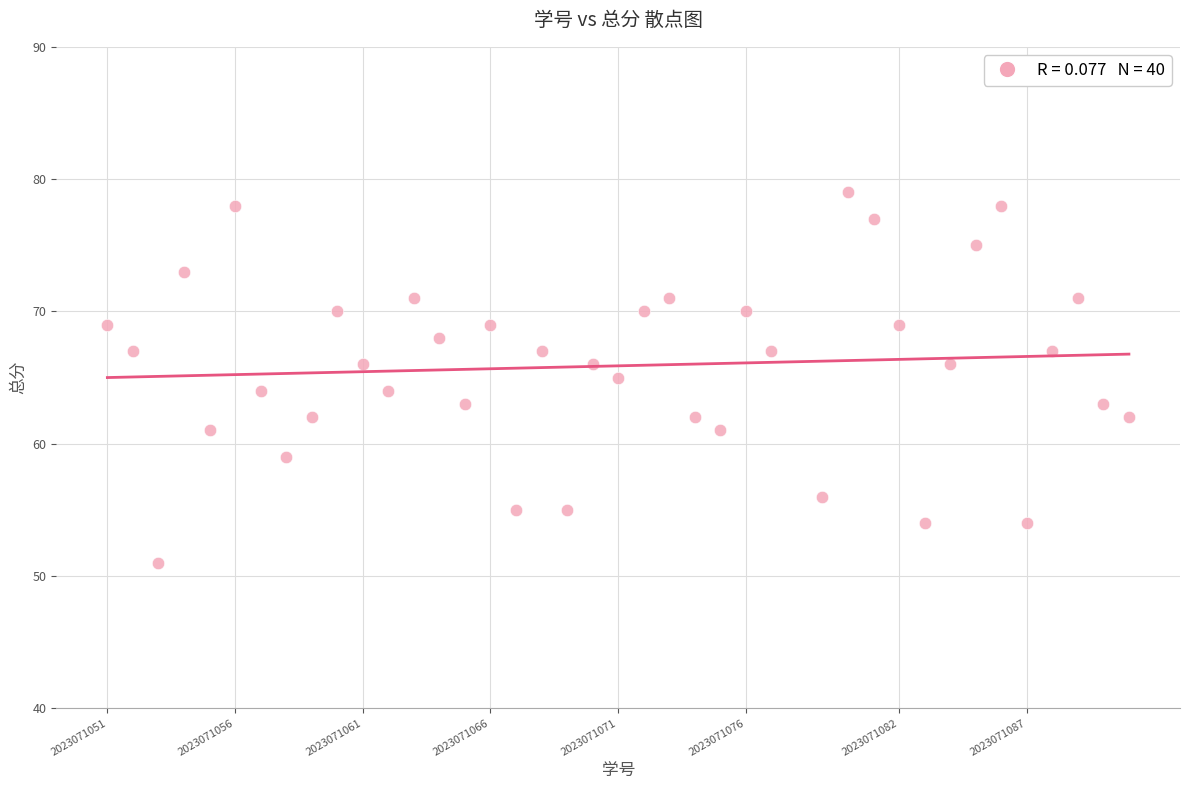

What is the range of Y values (max minus min)?

28